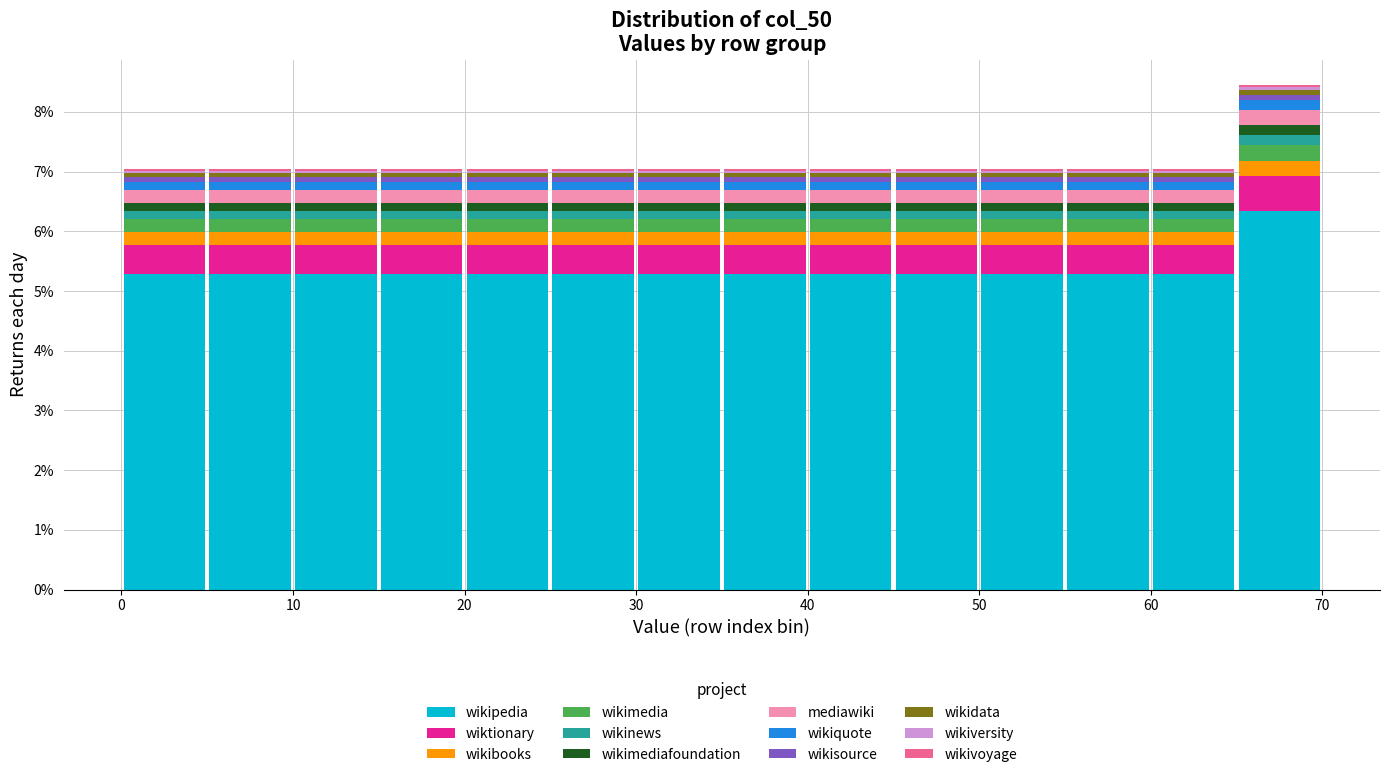

Reading left to right, list every stacked bar in this chart as the range it spans on the x-axis followed by its total height. The values are not printed on the chart, so give them approximately, as read against the axis.

0 to 5: 7.0
5 to 10: 7.0
10 to 15: 7.0
15 to 20: 7.0
20 to 25: 7.0
25 to 30: 7.0
30 to 35: 7.0
35 to 40: 7.0
40 to 45: 7.0
45 to 50: 7.0
50 to 55: 7.0
55 to 60: 7.0
60 to 65: 7.0
65 to 70: 8.5